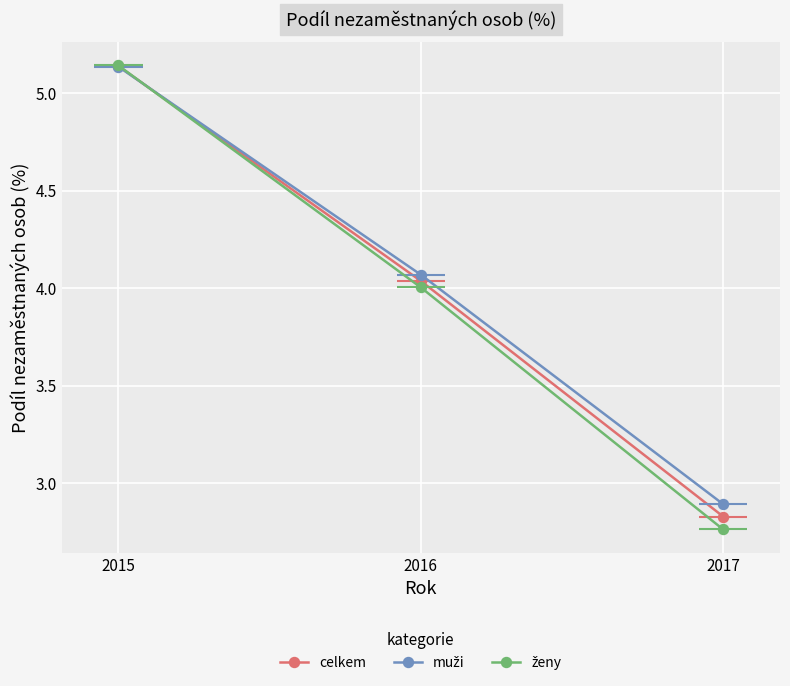

Between 2015 and 2016, which series saw the biggest shift?

ženy